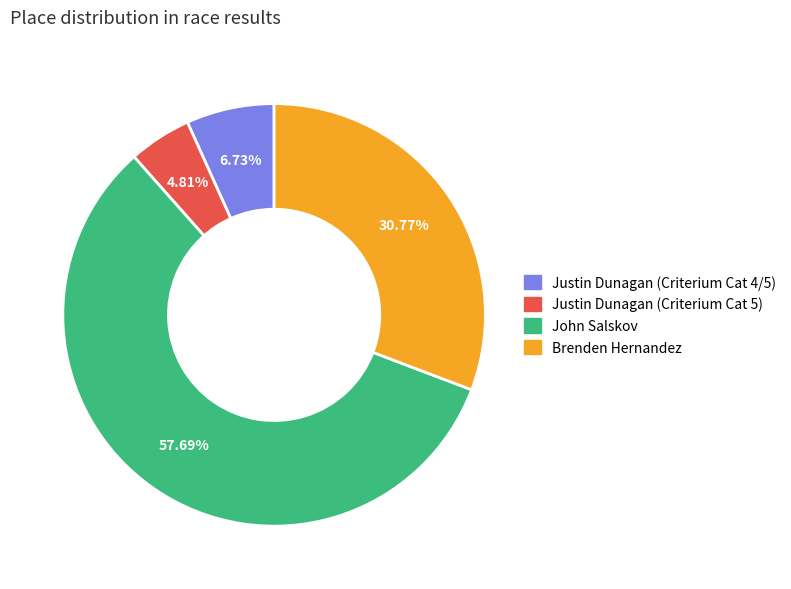

True or false: Brenden Hernandez accounts for 22% of the total.

False